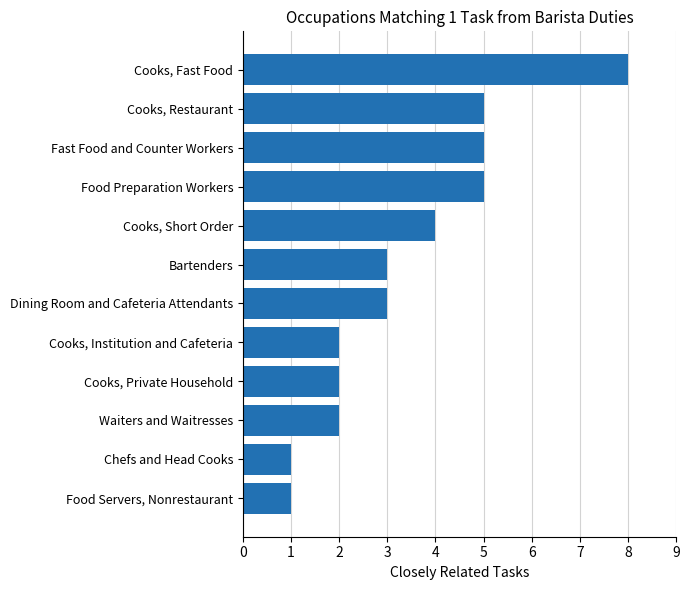

Reading bottom to top, extract all data points from this chart.

Food Servers, Nonrestaurant=1	Chefs and Head Cooks=1	Waiters and Waitresses=2	Cooks, Private Household=2	Cooks, Institution and Cafeteria=2	Dining Room and Cafeteria Attendants=3	Bartenders=3	Cooks, Short Order=4	Food Preparation Workers=5	Fast Food and Counter Workers=5	Cooks, Restaurant=5	Cooks, Fast Food=8